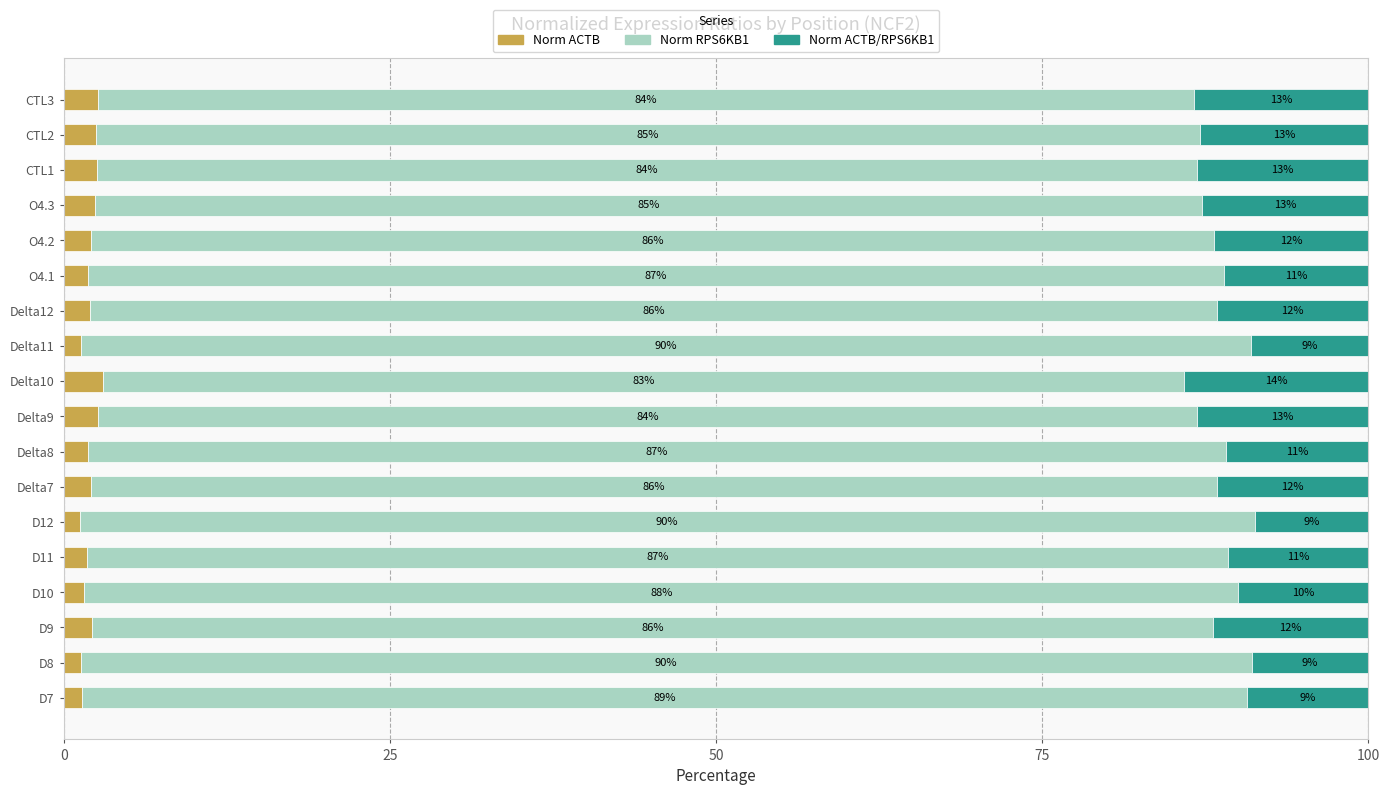

What is the total value across all series at Delta12?

100.0